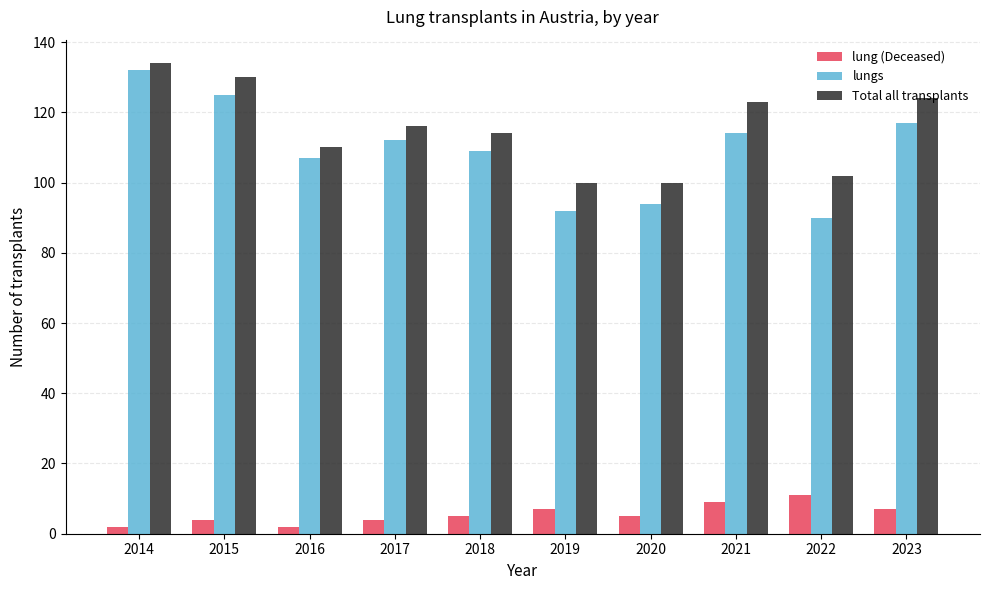

At which category is the sum across all series the highest?

2014